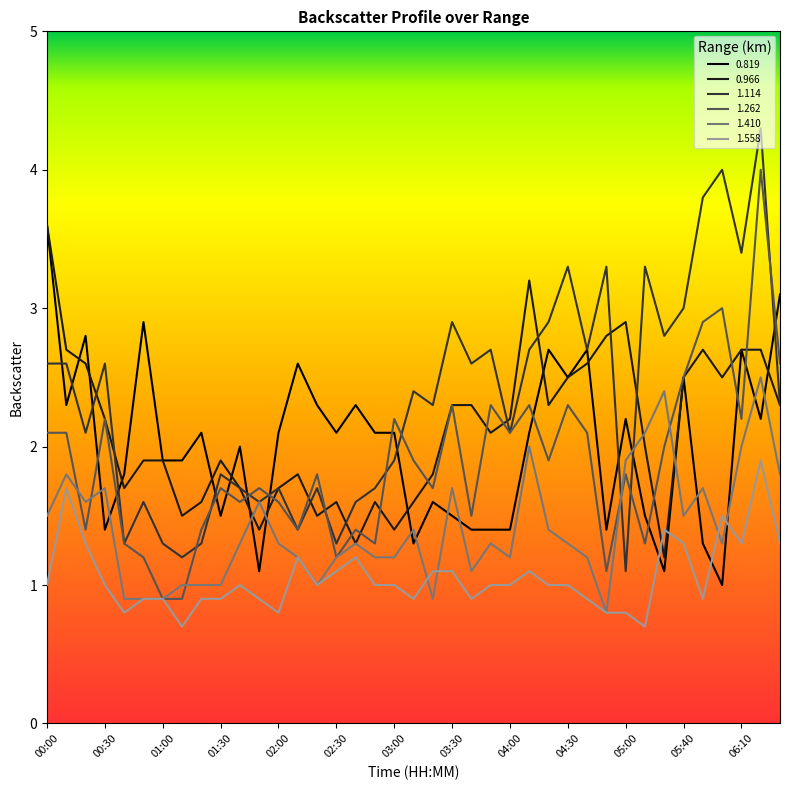

Does the chart have visible grid lines?

No